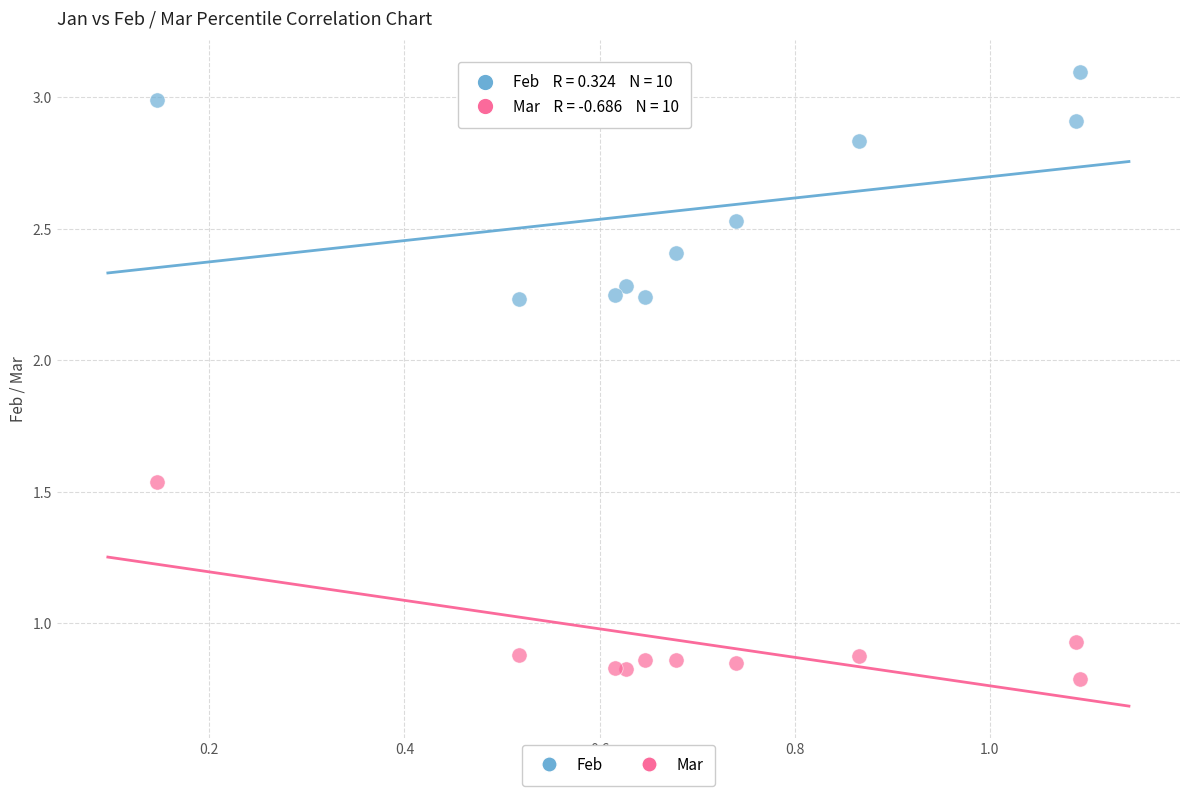

Which series has the widest spread of Y values?

Feb